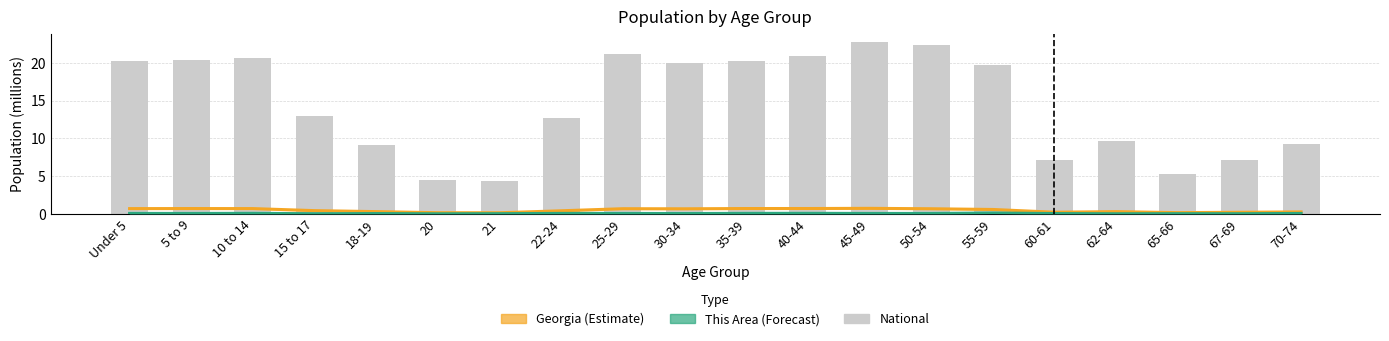

Is it true that This Area (scaled) equals 0.0 at 5 to 9?

True